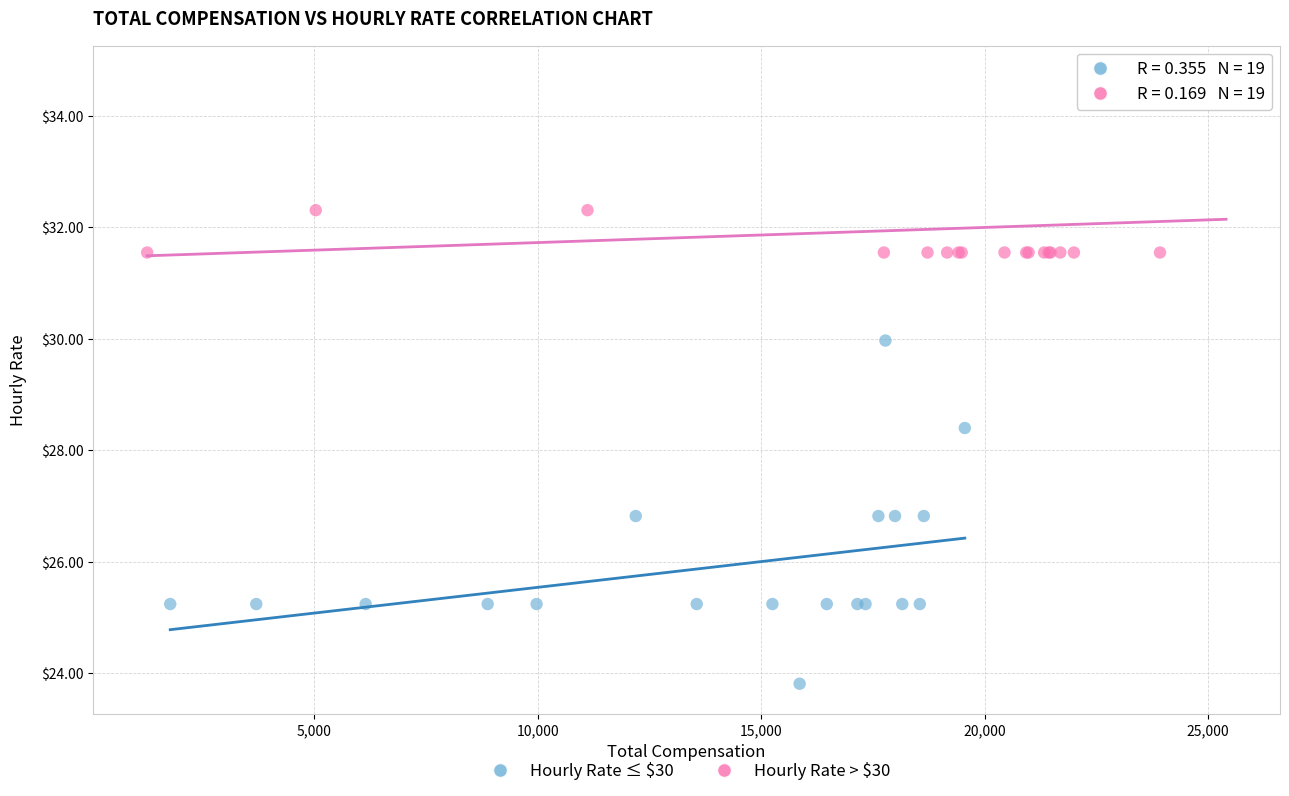

Which series reaches the minimum Y coordinate?

Hourly Rate ≤ $30